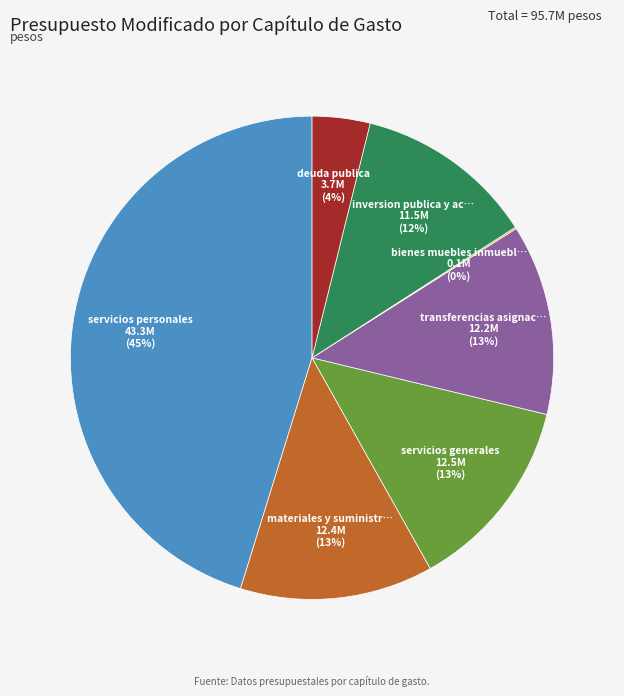

To the nearest percent, what is the difference between the largest and smallest slice percentages?

45%